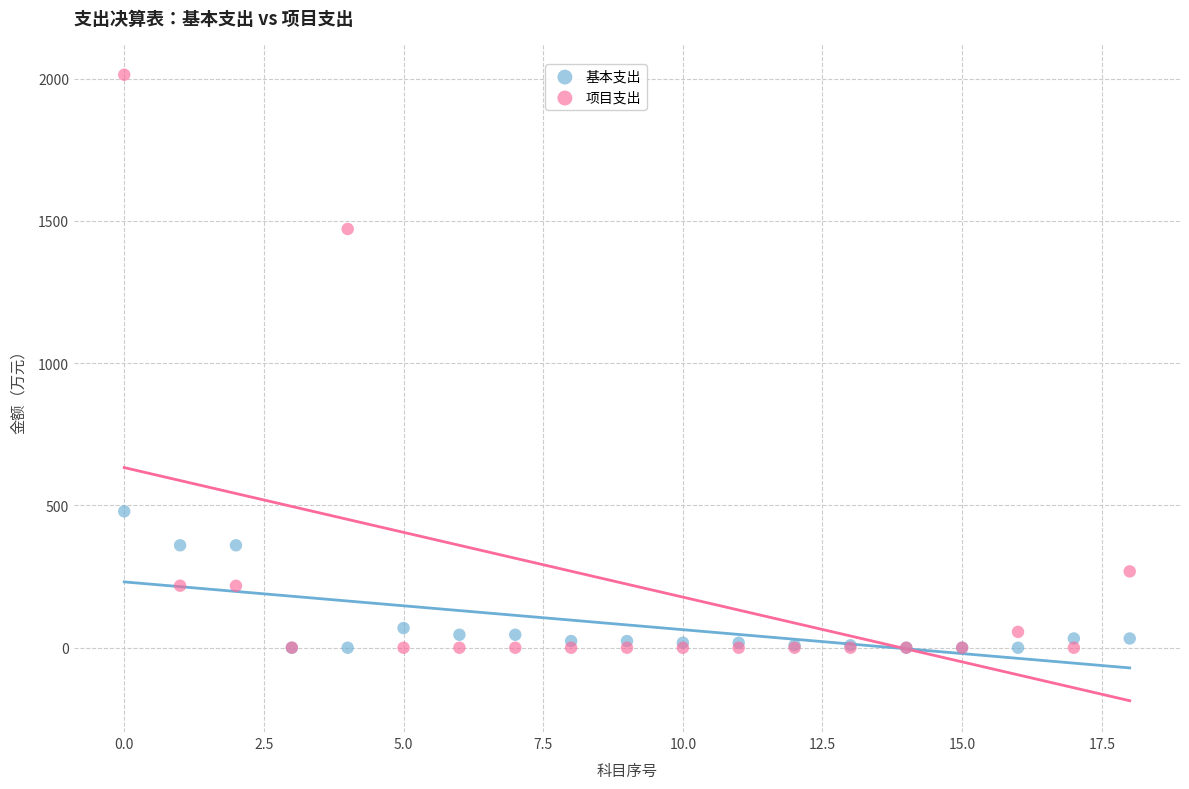

What are all the series names shown in the legend?

基本支出, 项目支出